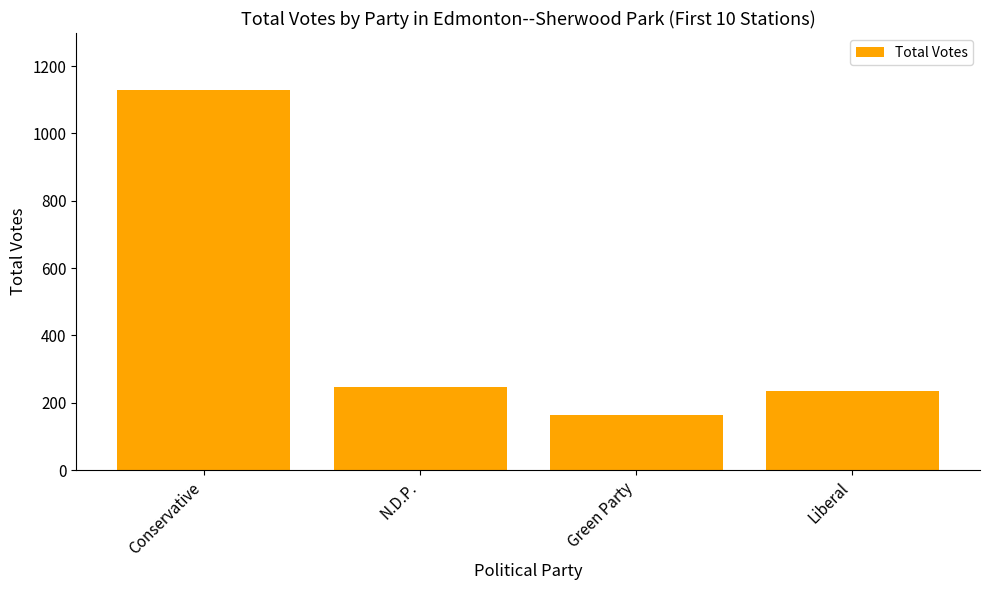

At which category does the chart reach its peak across all series?

Conservative